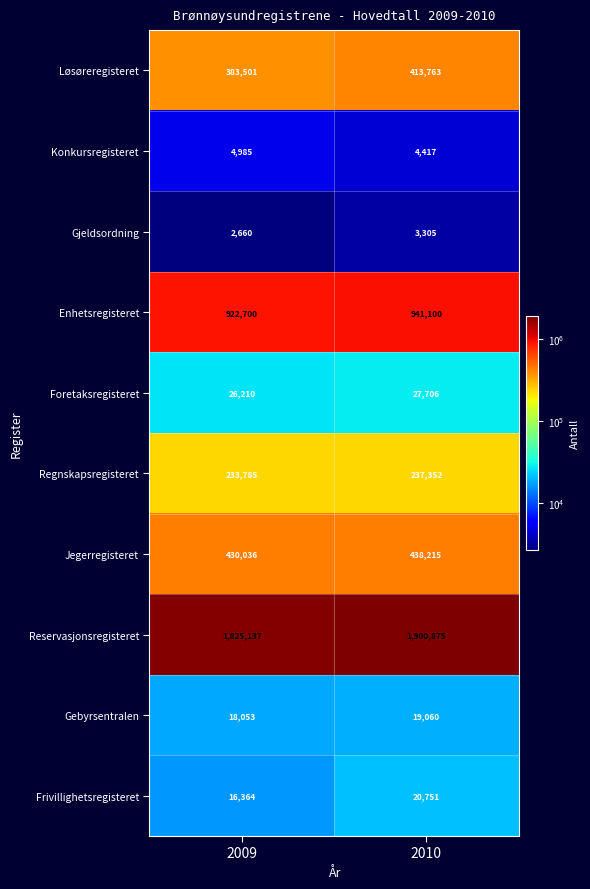

List the series in order of their peak value, lowest first.

Gjeldsordning, Konkursregisteret, Gebyrsentralen, Frivillighetsregisteret, Foretaksregisteret, Regnskapsregisteret, Løsøreregisteret, Jegerregisteret, Enhetsregisteret, Reservasjonsregisteret